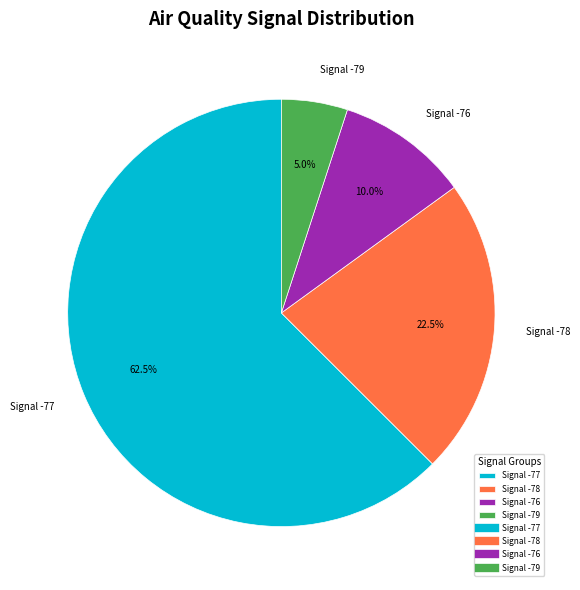

Do Signal -76 and Signal -79 together represent more than half of the pie?

No